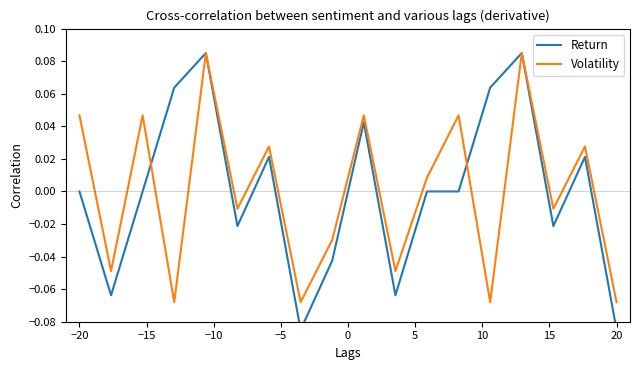

What is the minimum value shown in the chart?

-0.1